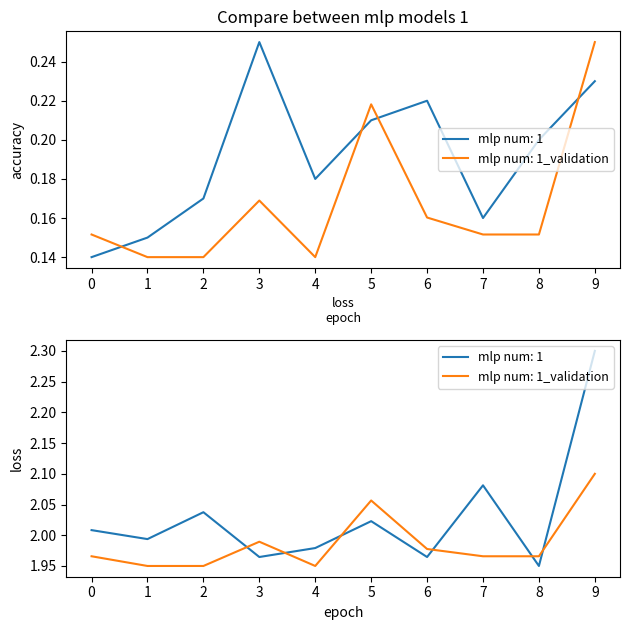

Which series ends up on top after the final intersection of mlp num: 1_validation and mlp num: 1?

mlp num: 1_validation